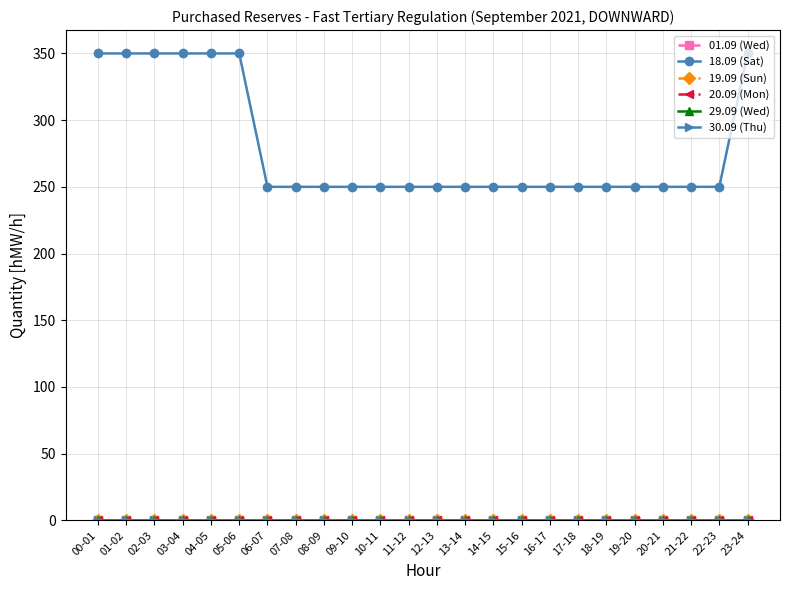

True or false: 01.09 (Wed) and 30.09 (Thu) cross at least once.

False